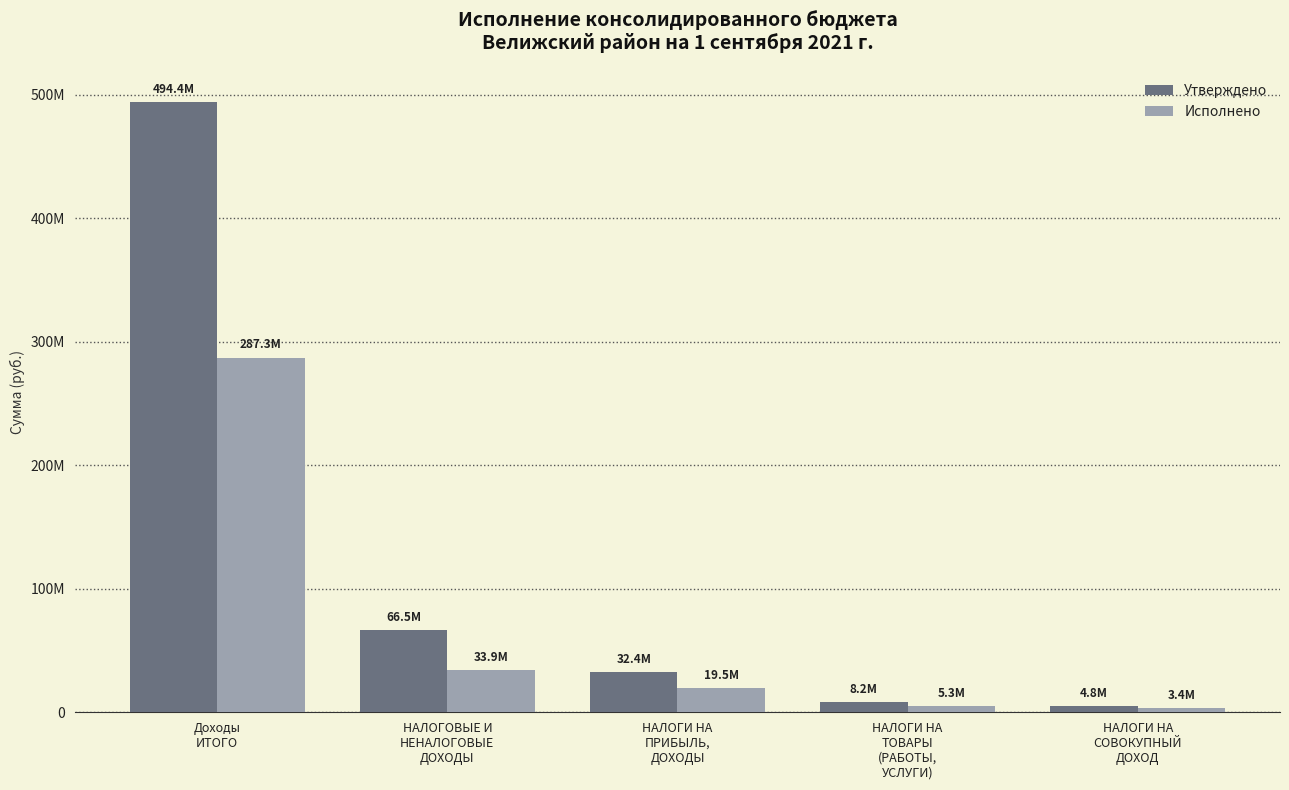

At which label does Исполнено first exceed 19523334?

Доходы
ИТОГО